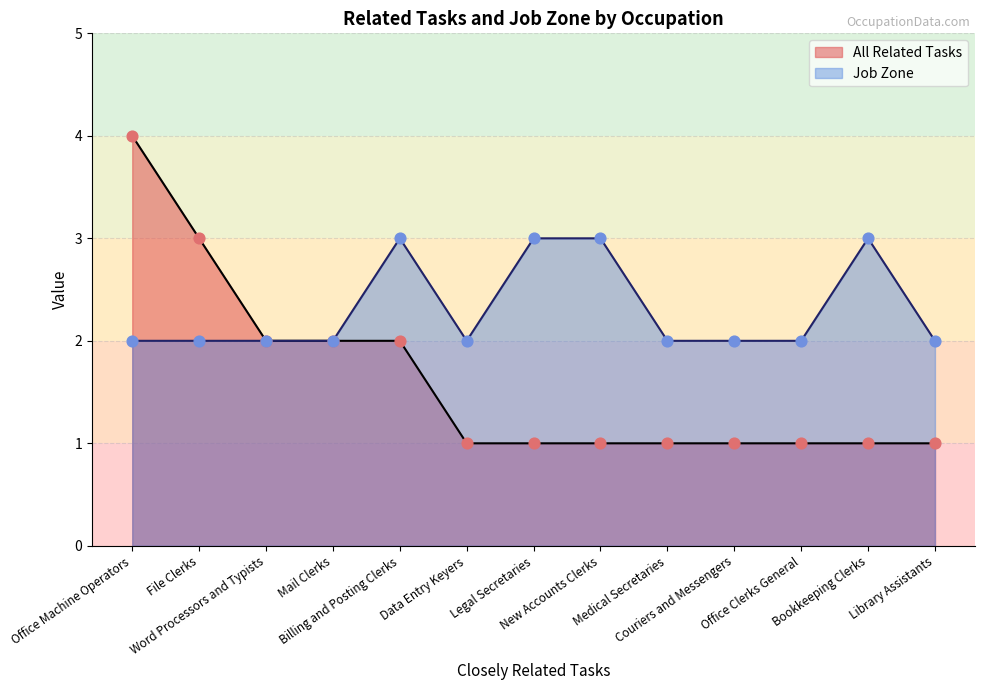

What is the total value across all series at Word Processors and Typists?

4